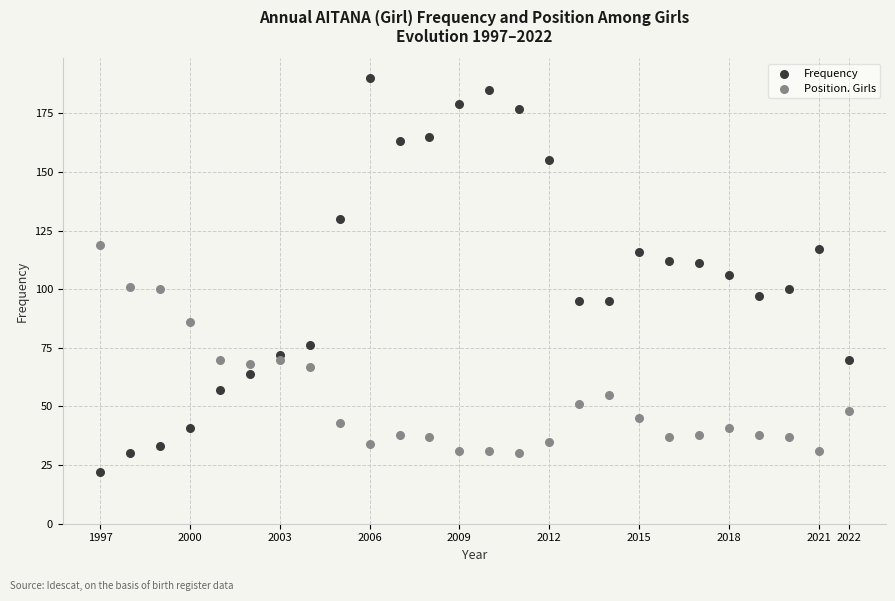

What is the X range (max minus min) for the scatter plot?

25